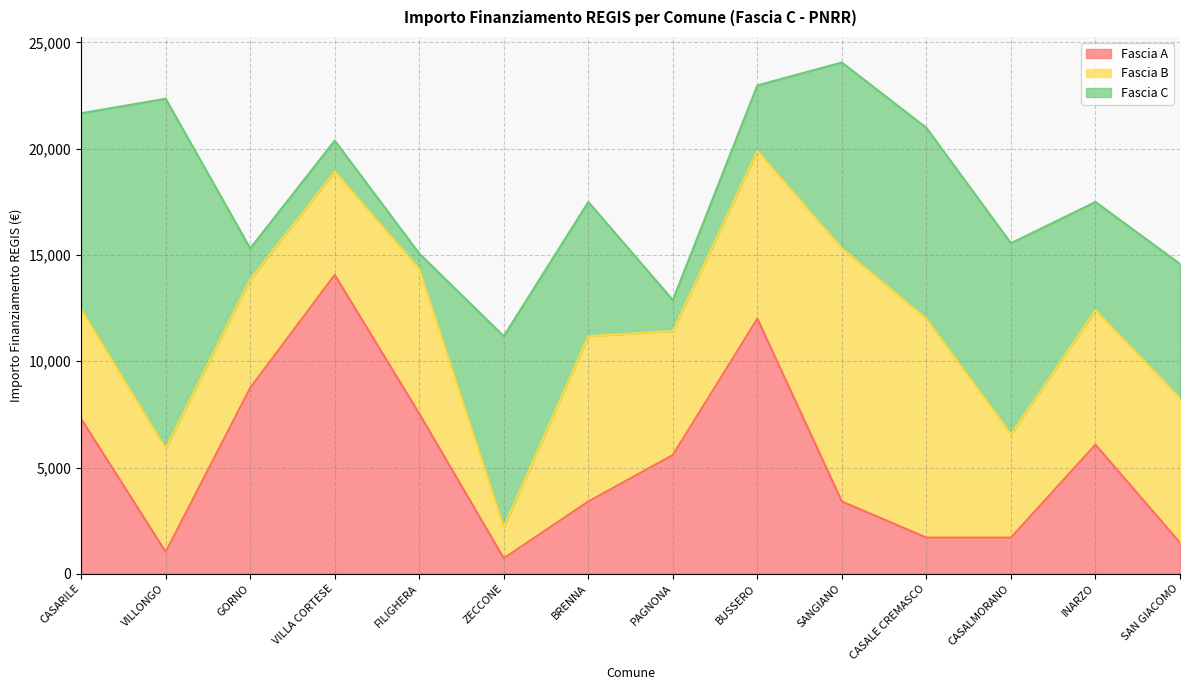

Which series changed the most between VILLA CORTESE and SAN GIACOMO?

Fascia A